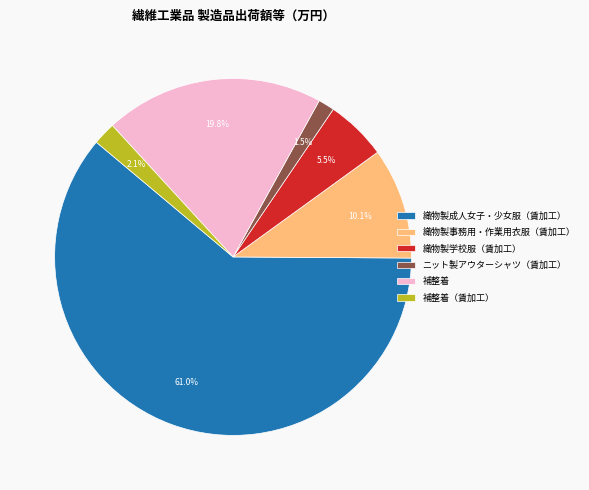

Which slice represents more than half of the pie?

織物製成人女子・少女服（賃加工）